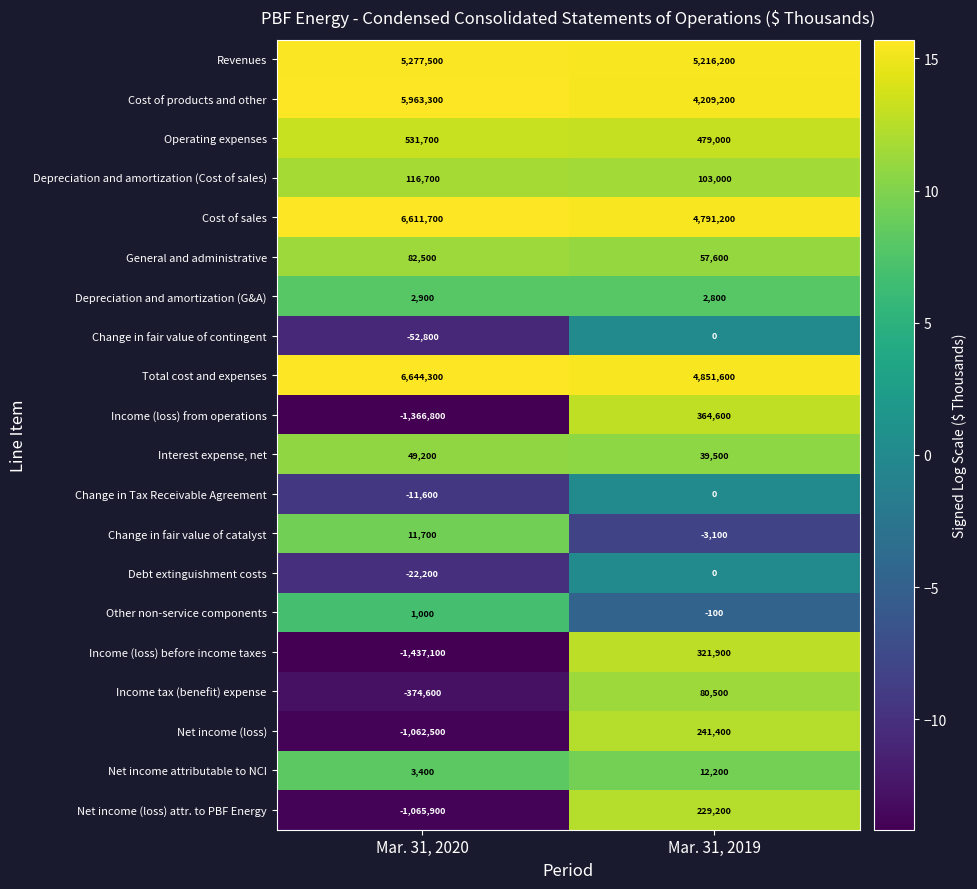

What is the approximate value of Other non-service components at Mar. 31, 2019, to the nearest 50?

-100